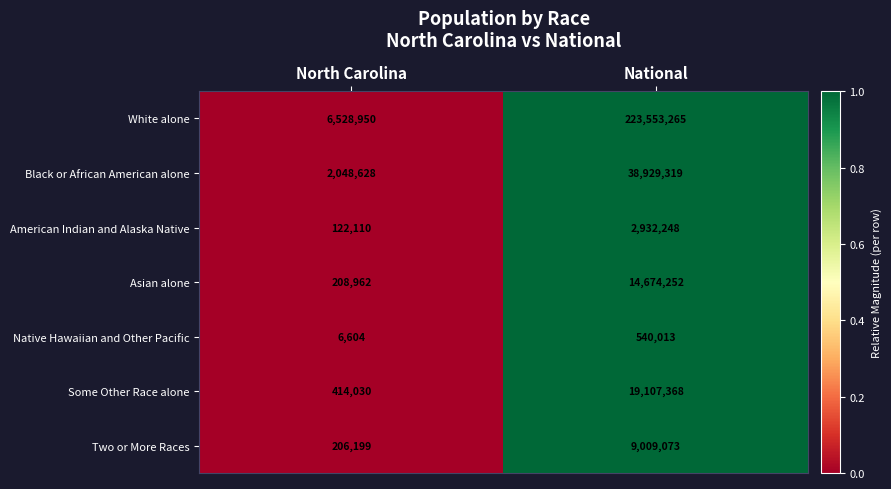

Is it true that Two or More Races equals 1971179 at National?

False